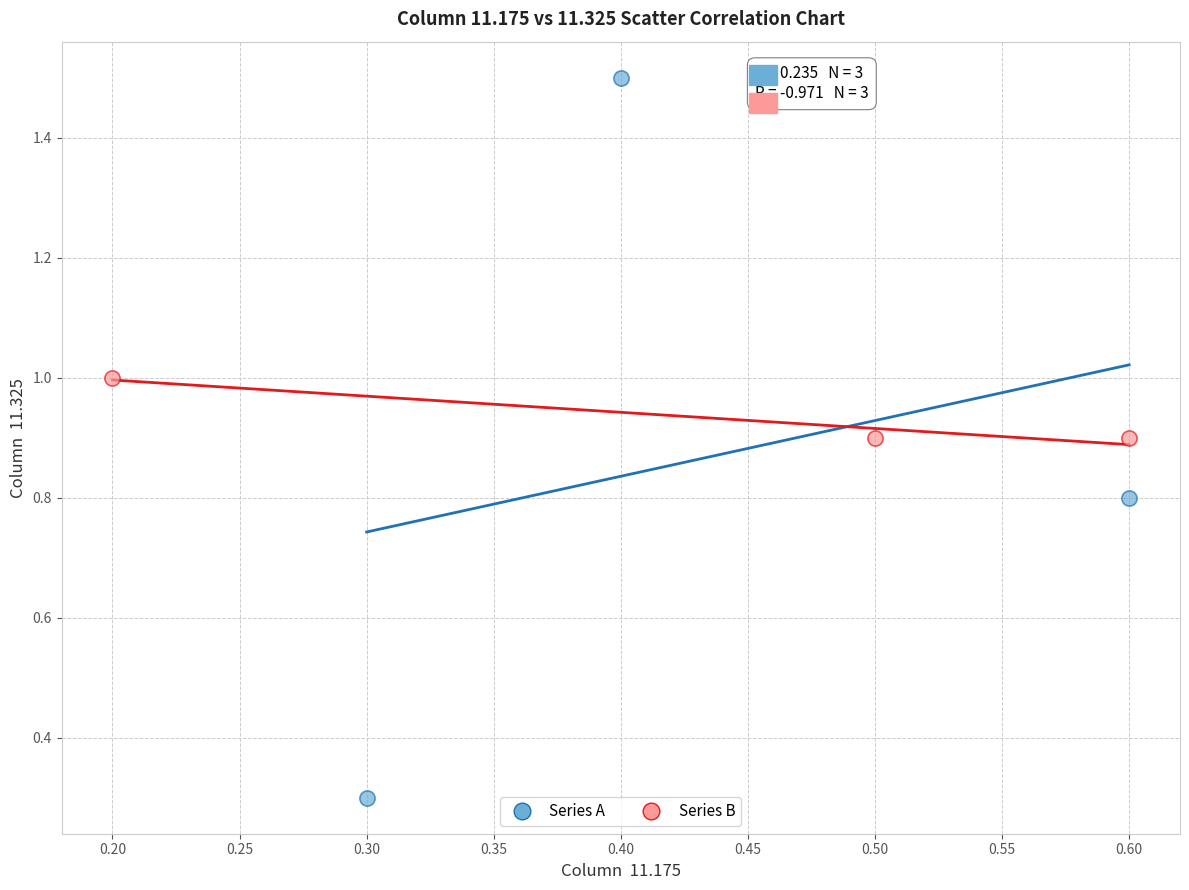

Which series has the widest spread of Y values?

Series A